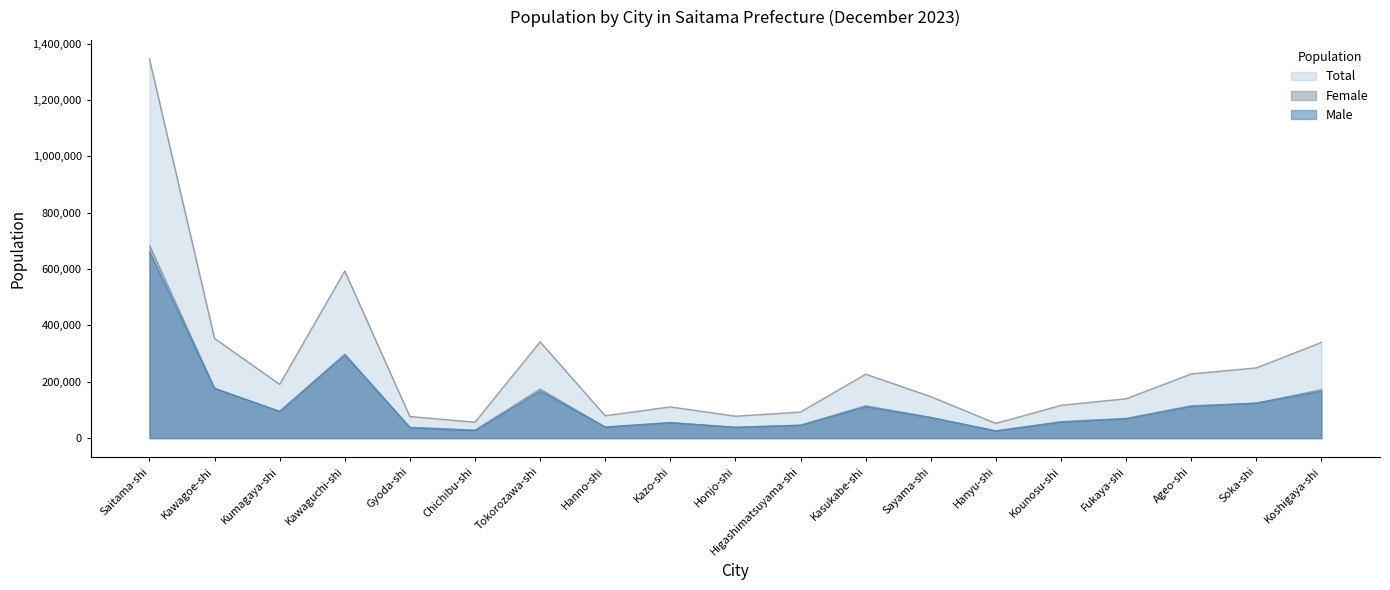

What is the label of the 9th point from the right?

Higashimatsuyama-shi